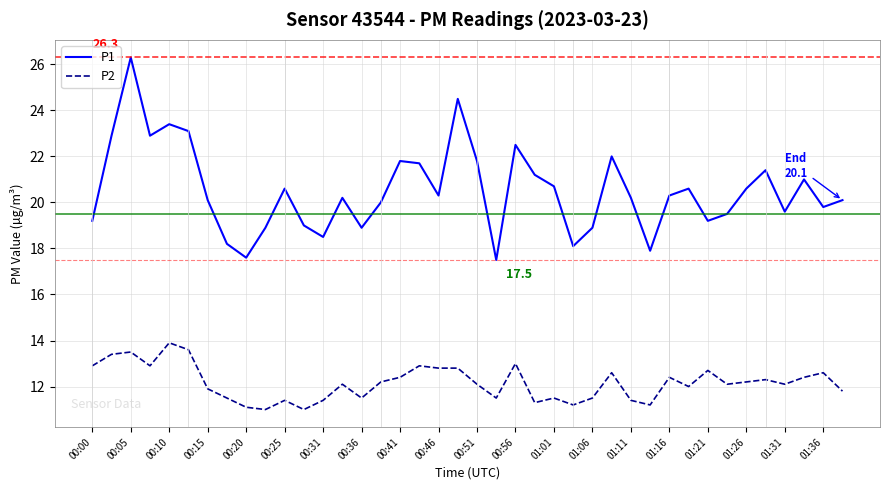

Which series has the largest range (max minus min)?

P1